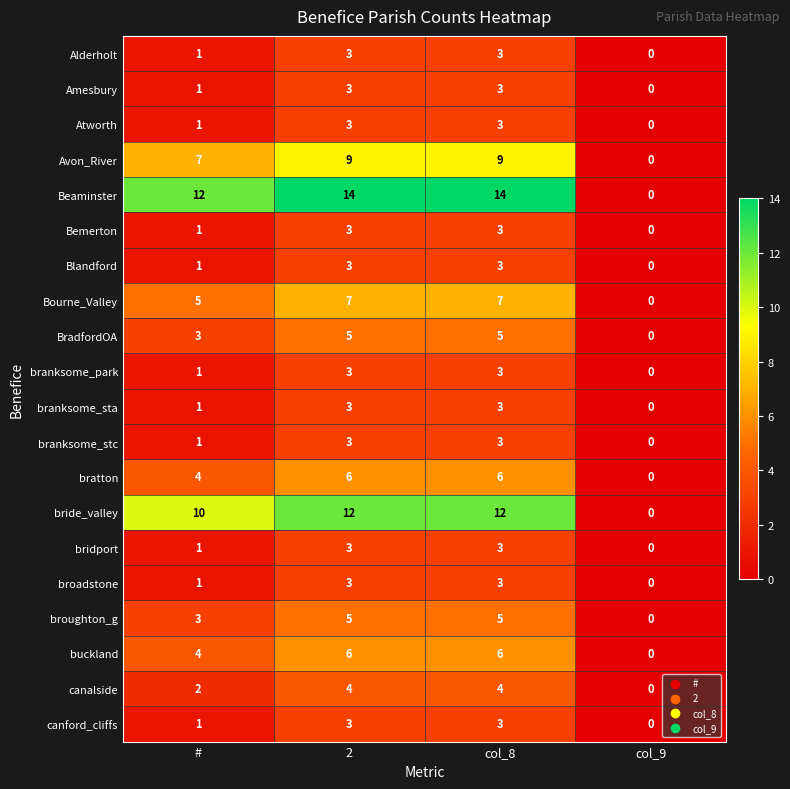

What is the spread (max minus min) of values at col_8?

11